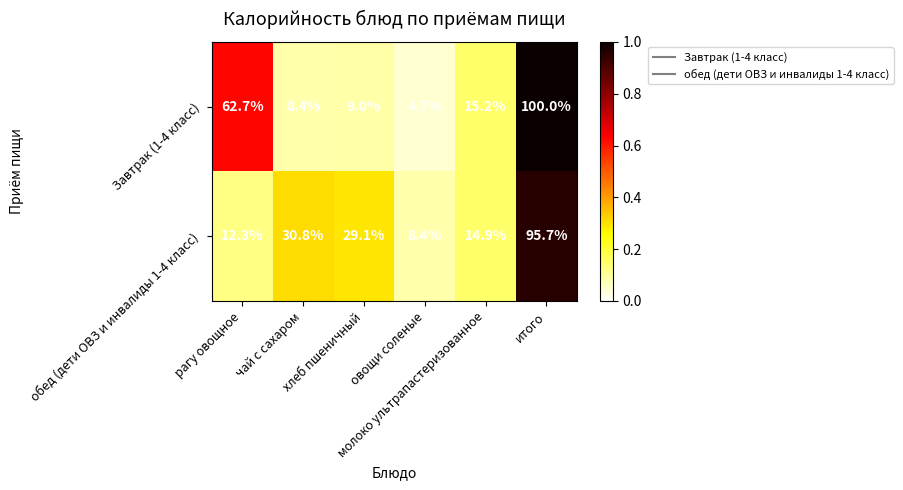

List the series in order of their overall mean, lowest first.

обед (дети ОВЗ и инвалиды 1-4 класс), Завтрак (1-4 класс)